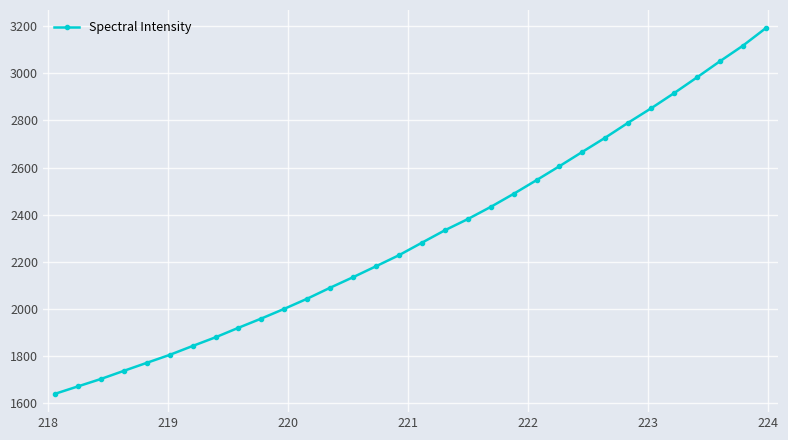

What is the minimum value shown in the chart?

1639.2